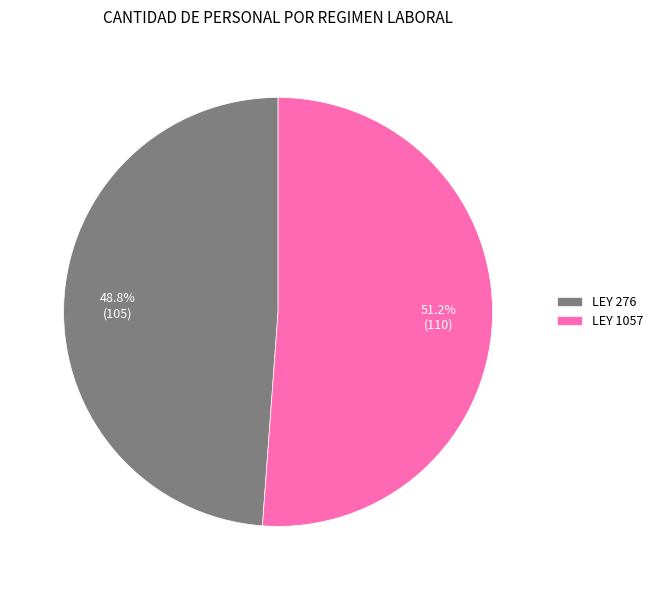

Which slice is the largest?

LEY 1057